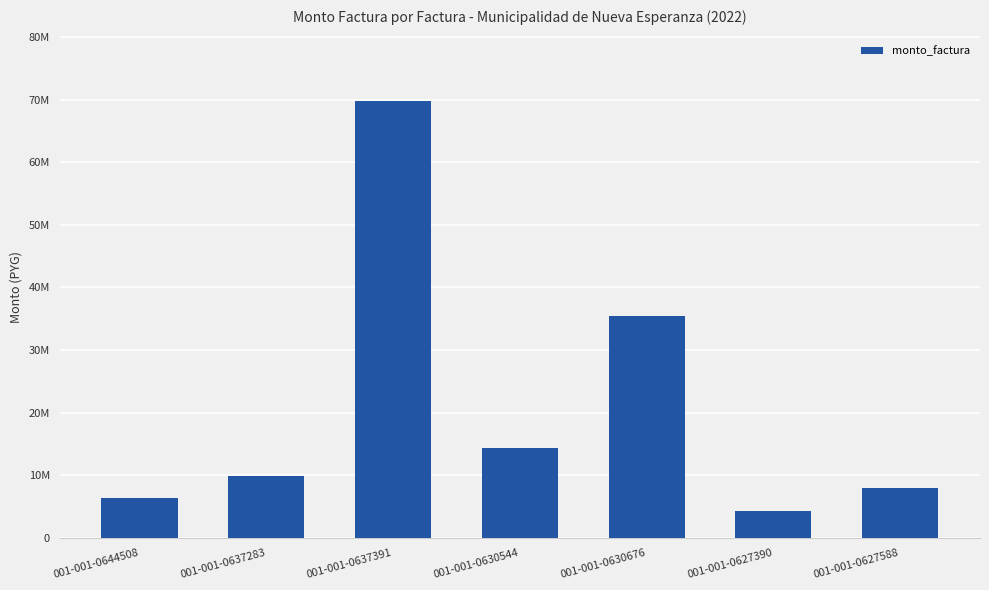

What is the minimum value shown in the chart?

4310440